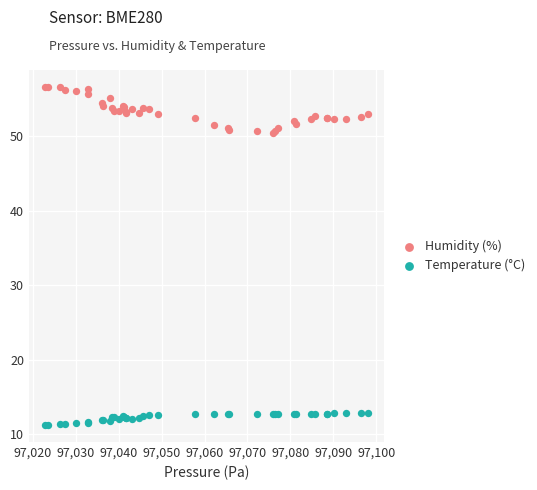

What are all the series names shown in the legend?

Humidity (%), Temperature (°C)